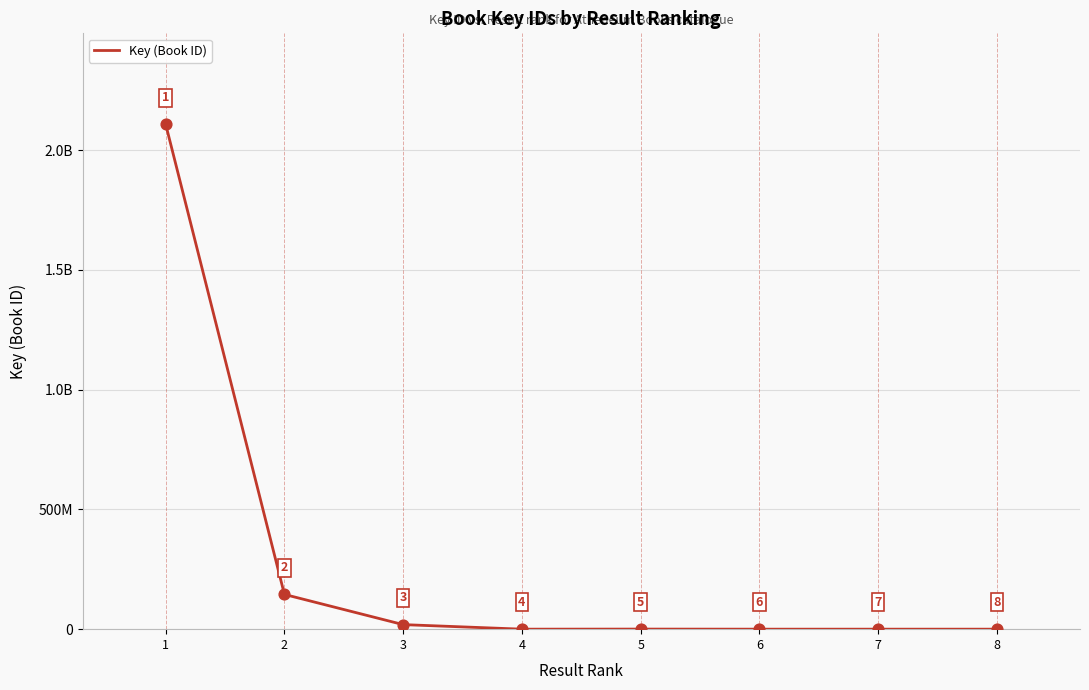

What is the ratio of the value at 2 to the value at 6?

26976.0